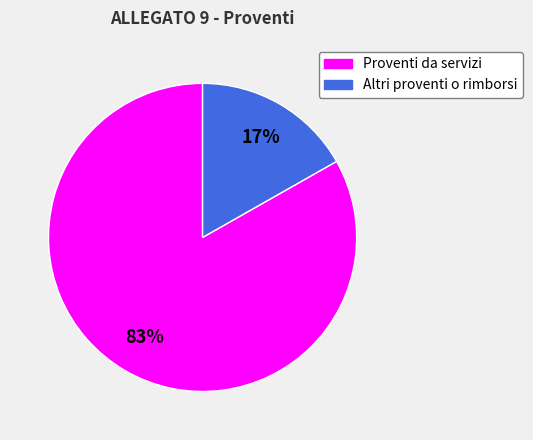

Which has a higher value, Proventi da servizi or Altri proventi o rimborsi?

Proventi da servizi